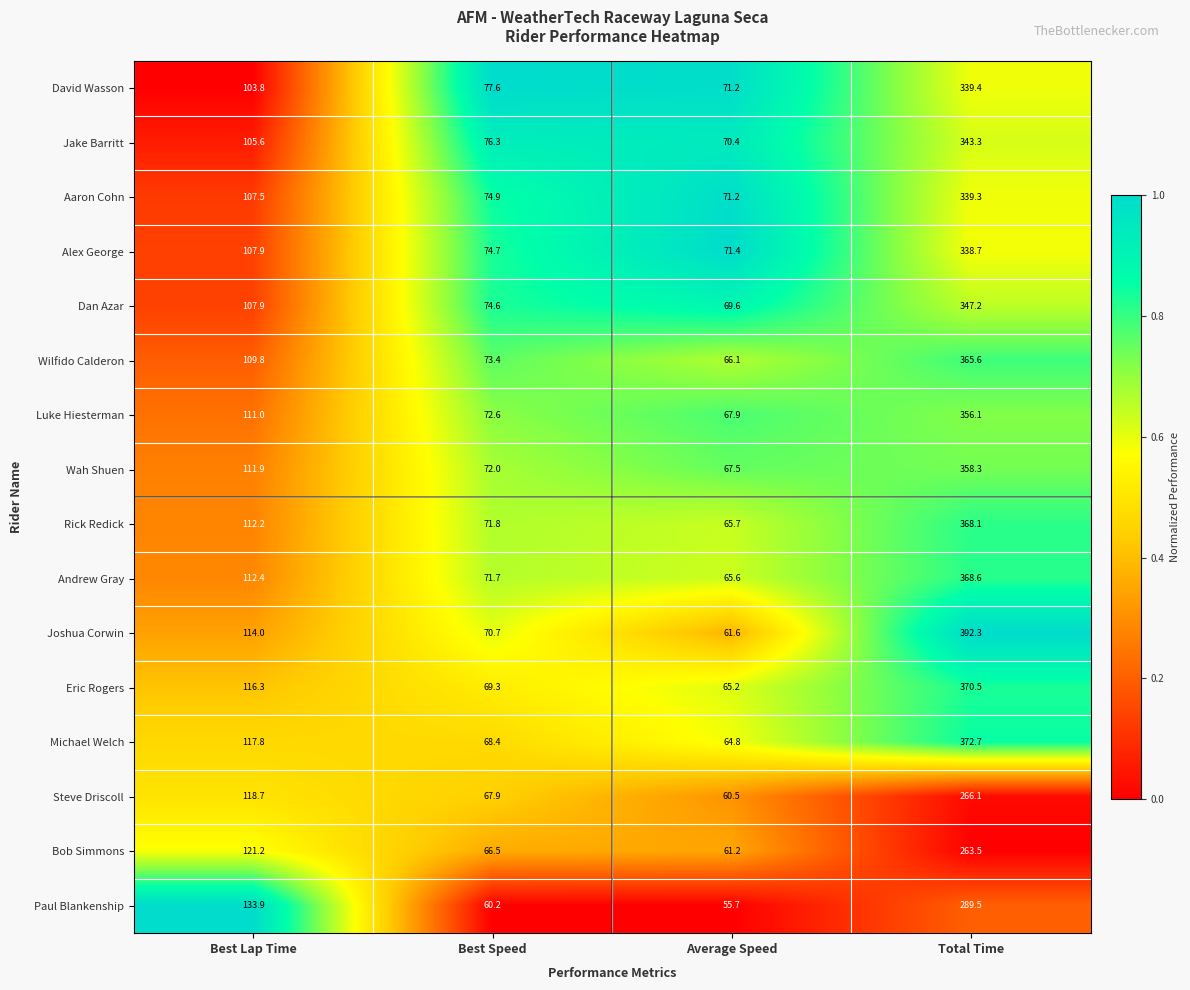

Between Best Lap Time and Total Time, which series saw the biggest shift?

Joshua Corwin